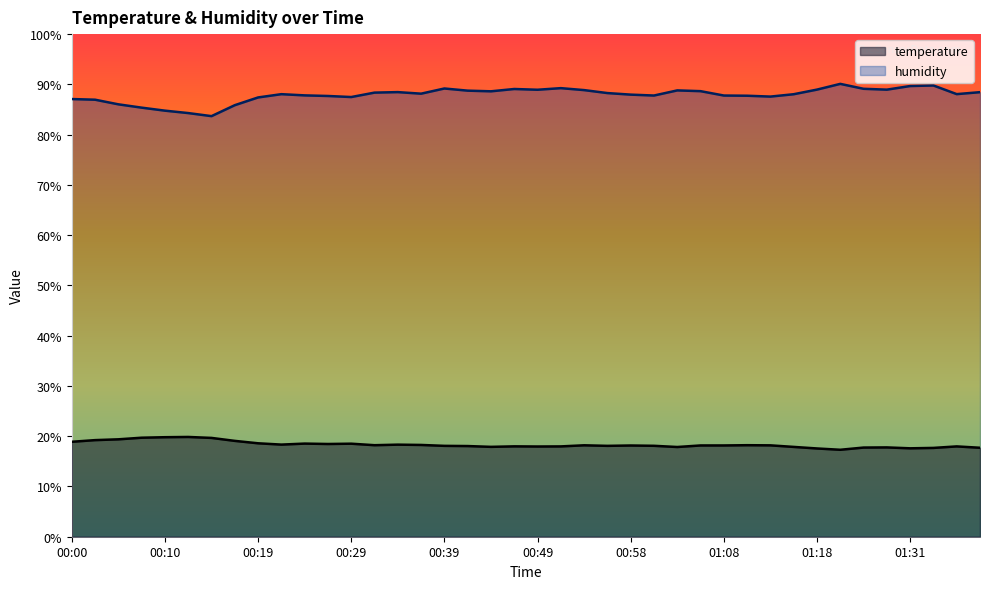

What is the maximum value for temperature?

19.9